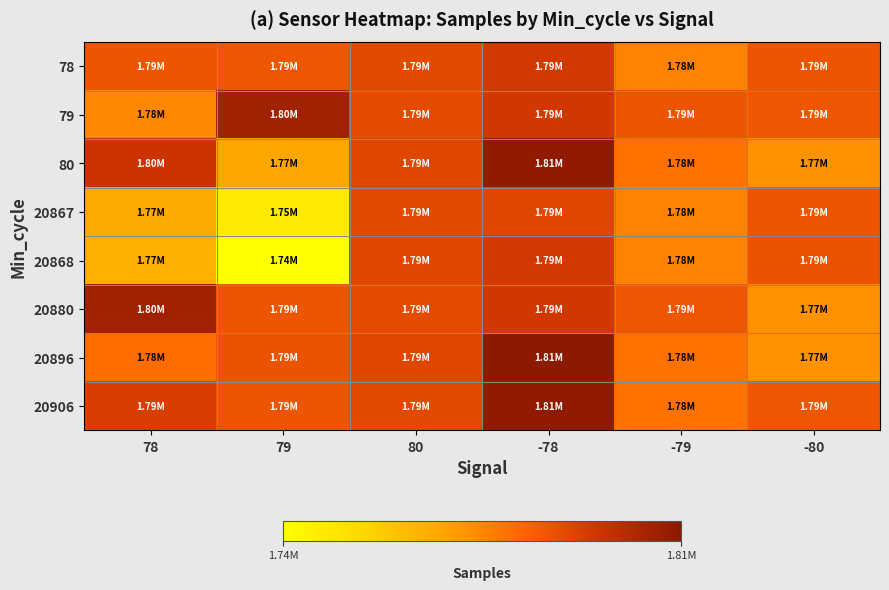

What is the greatest value displayed?

1809010